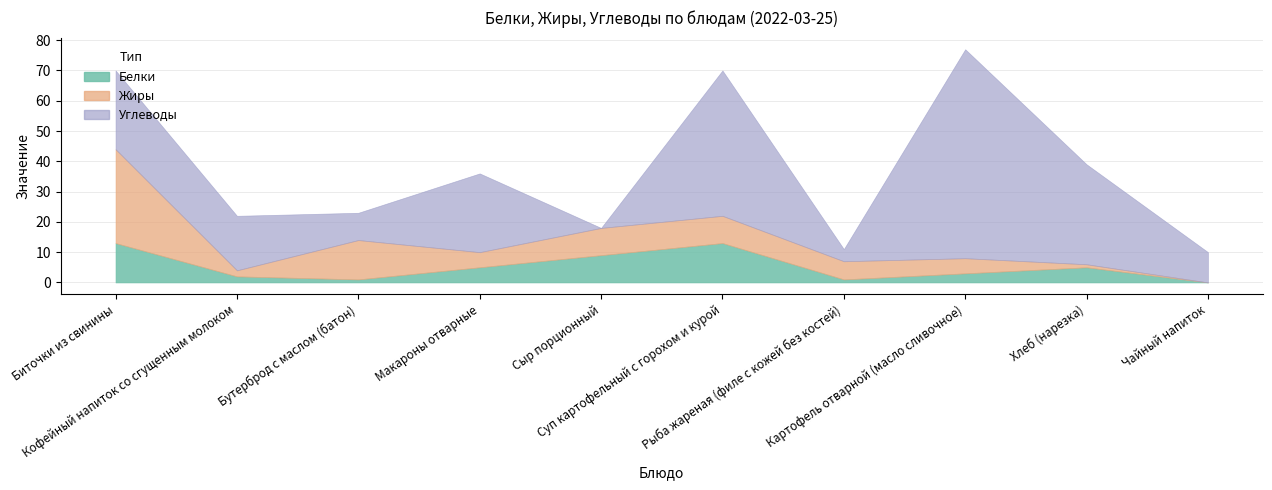

Count the number of data series in this chart.

3